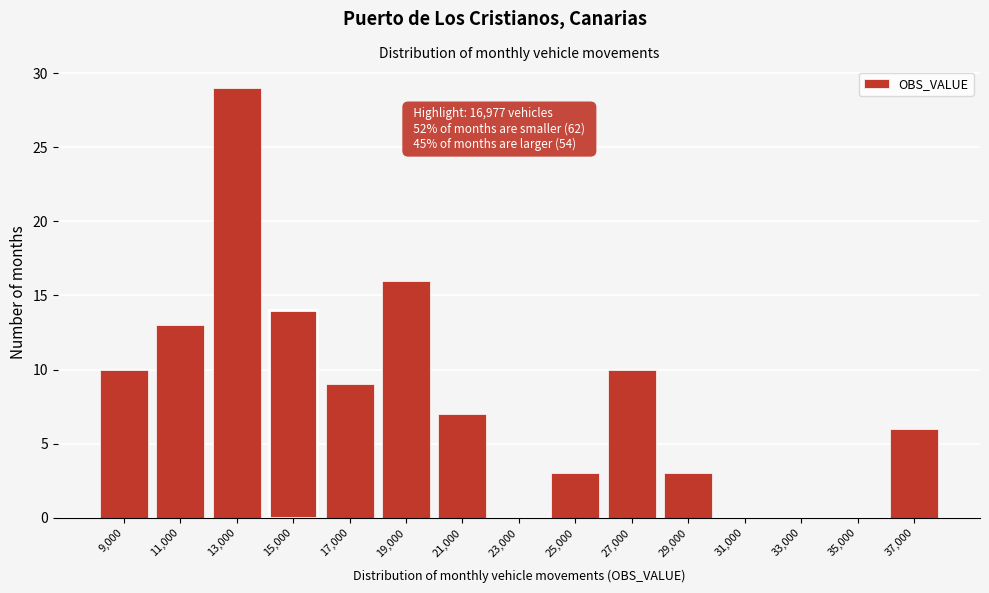

Reading right to left, transcribe all the data shown in this chart.

37,000=6	35,000=0	33,000=0	31,000=0	29,000=3	27,000=10	25,000=3	23,000=0	21,000=7	19,000=16	17,000=9	15,000=14	13,000=29	11,000=13	9,000=10